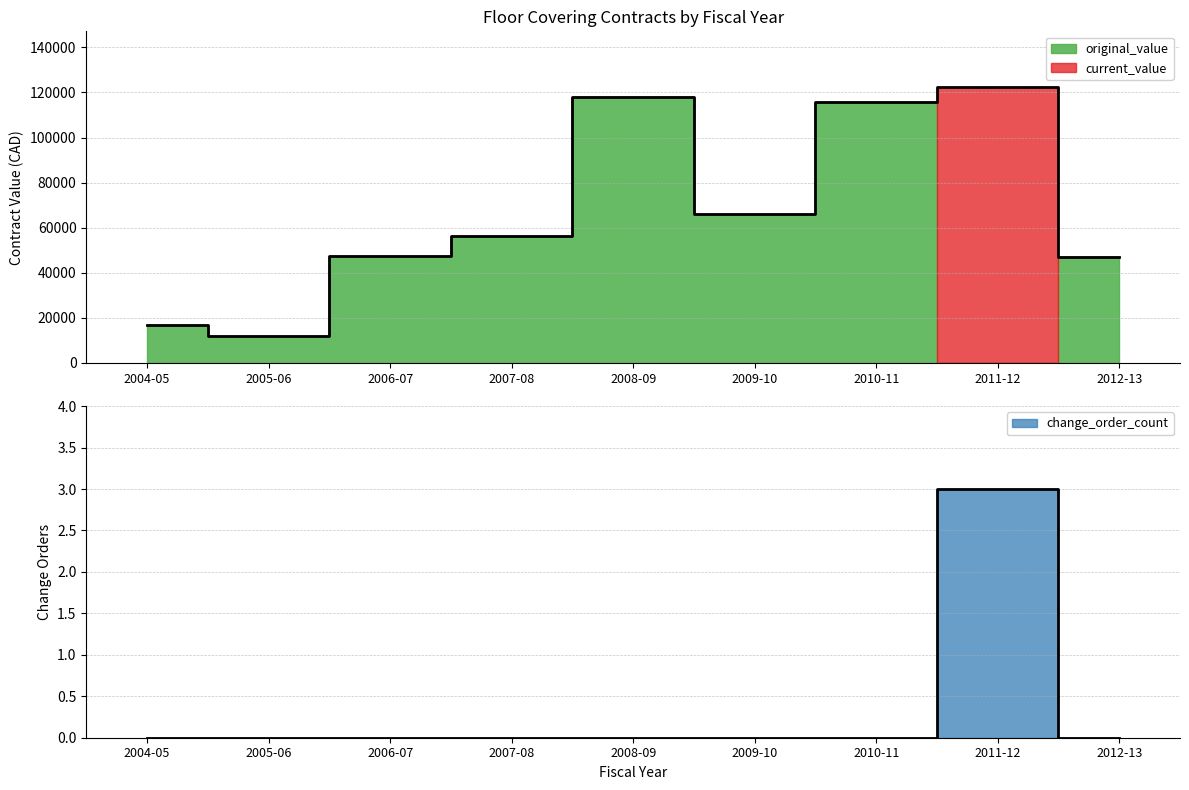

At which label is change_order_count closest to 1?

2004-05